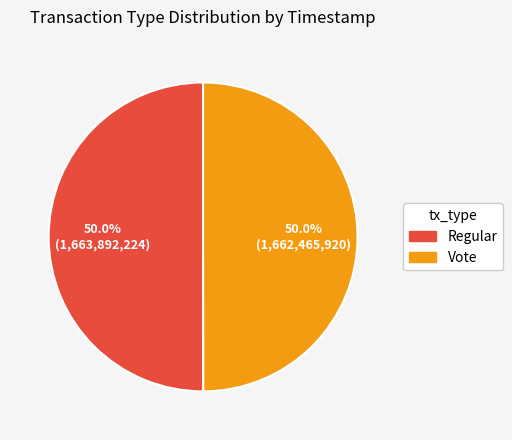

What percentage is the Regular slice, to the nearest percent?

50%